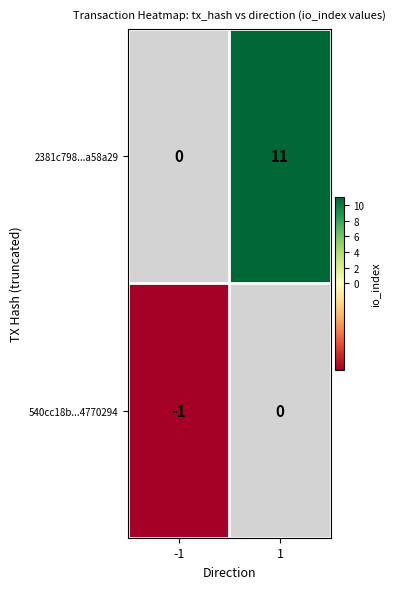

What is the average value of the 2381c798...a58a29 series?

6